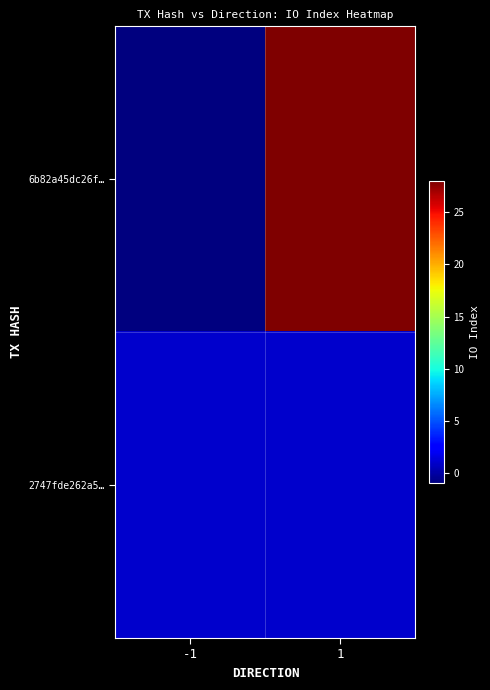

Which series has the largest total across all categories?

6b82a45dc26f…